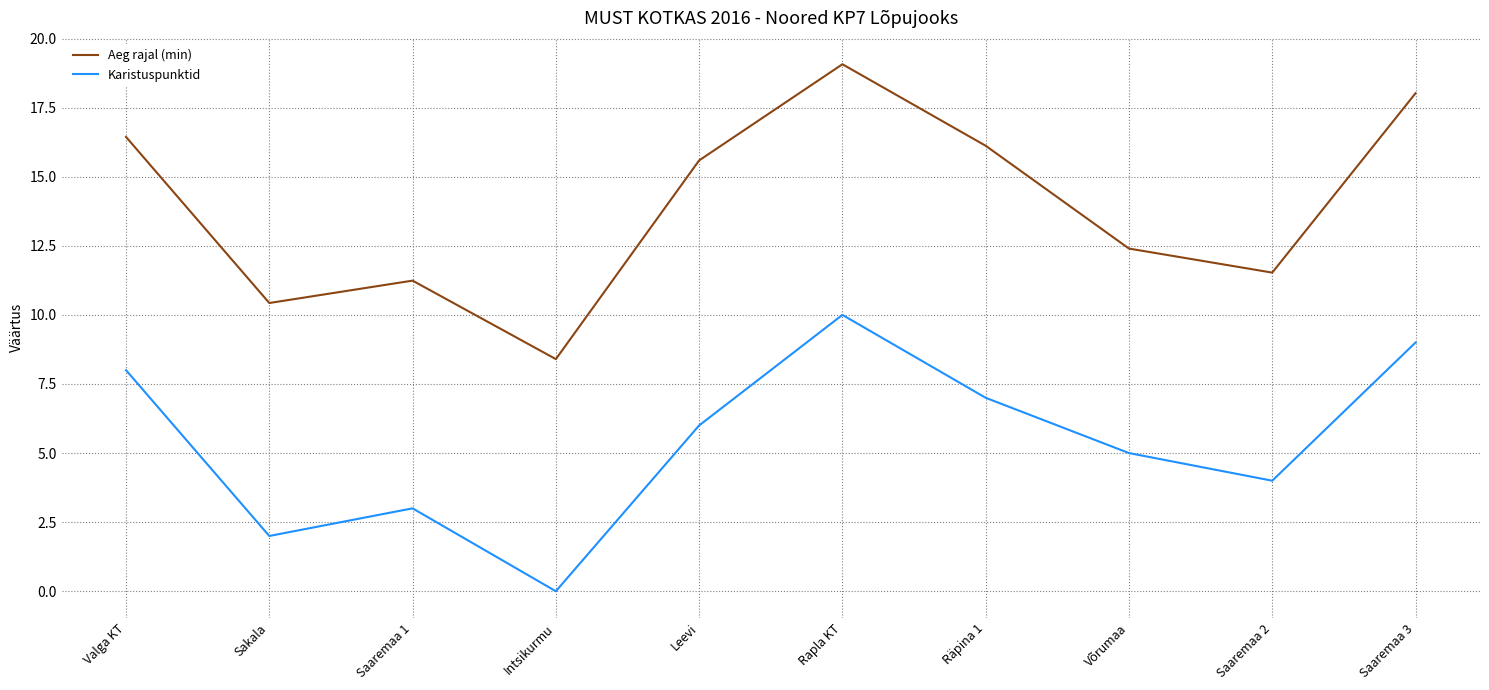

What is the difference between the highest and lowest values at Intsikurmu?

8.4